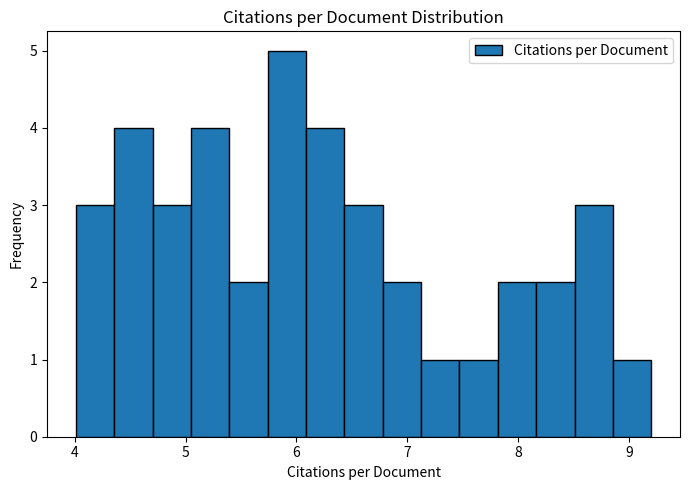

Read against the x-axis, roughly where is the centre of the tallest bar?

5.9